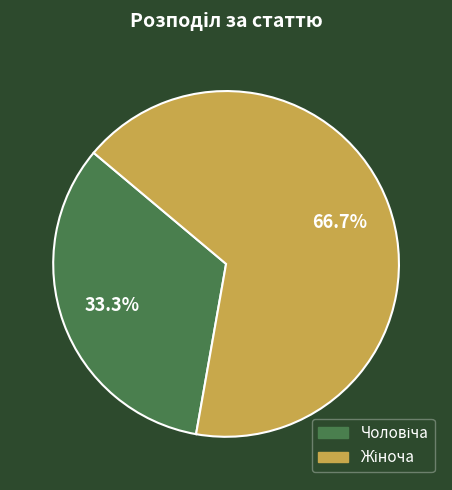

Does any single category account for the majority?

Yes